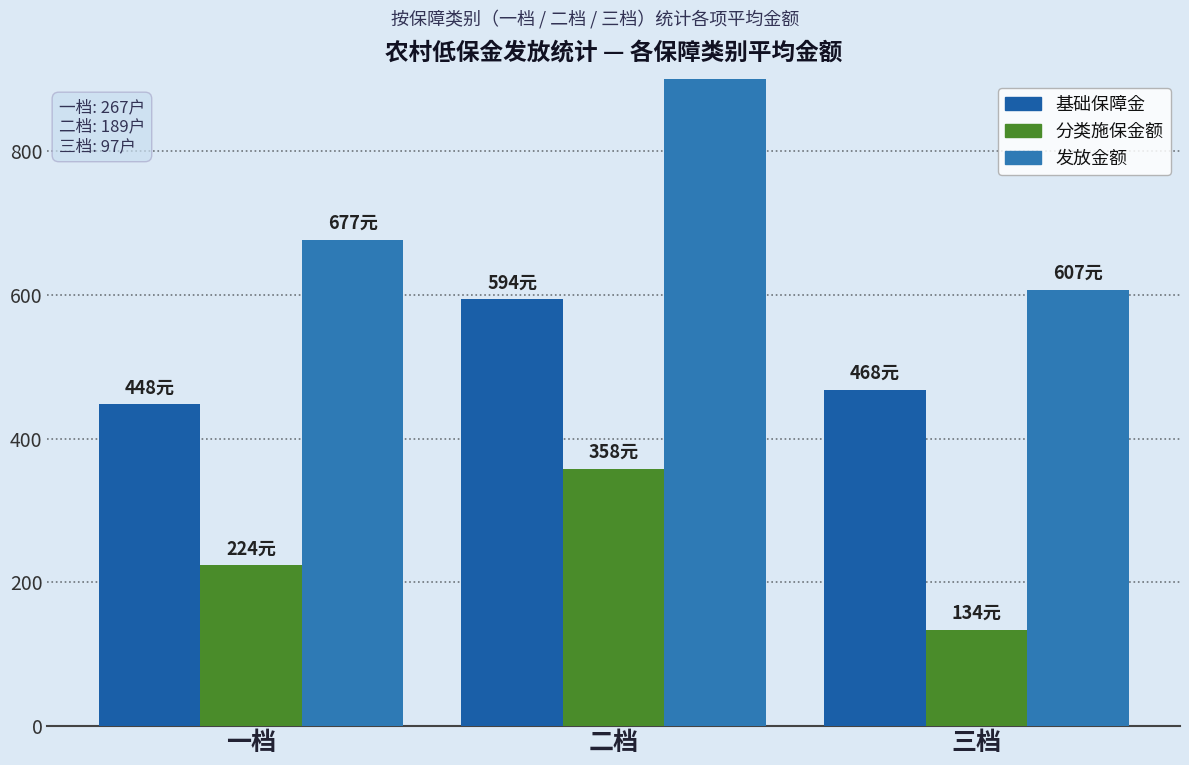

What is the total value across all series at 二档?

1999